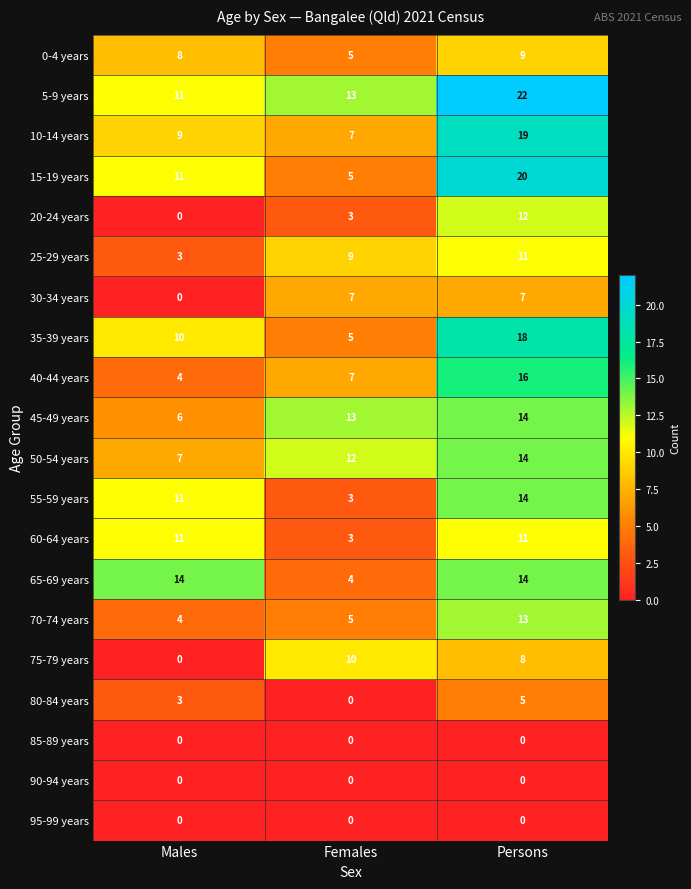

Count the 50-54 years values in the range 7 to 14.

3